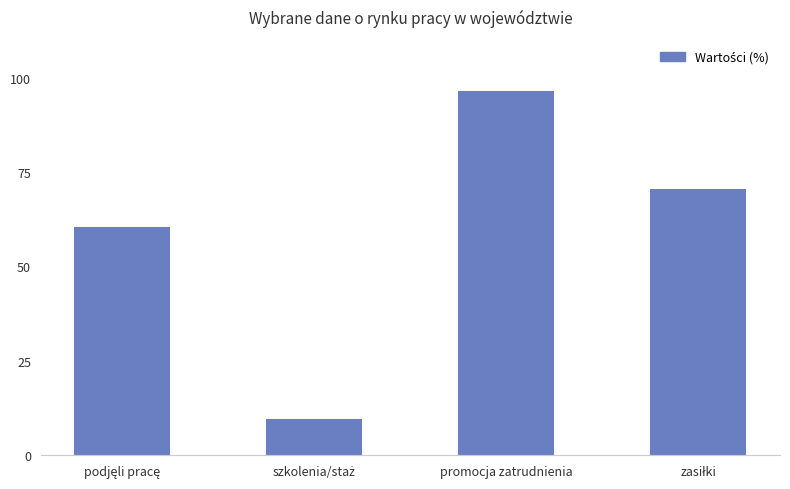

What is the difference between the second highest and second lowest values?

10.2